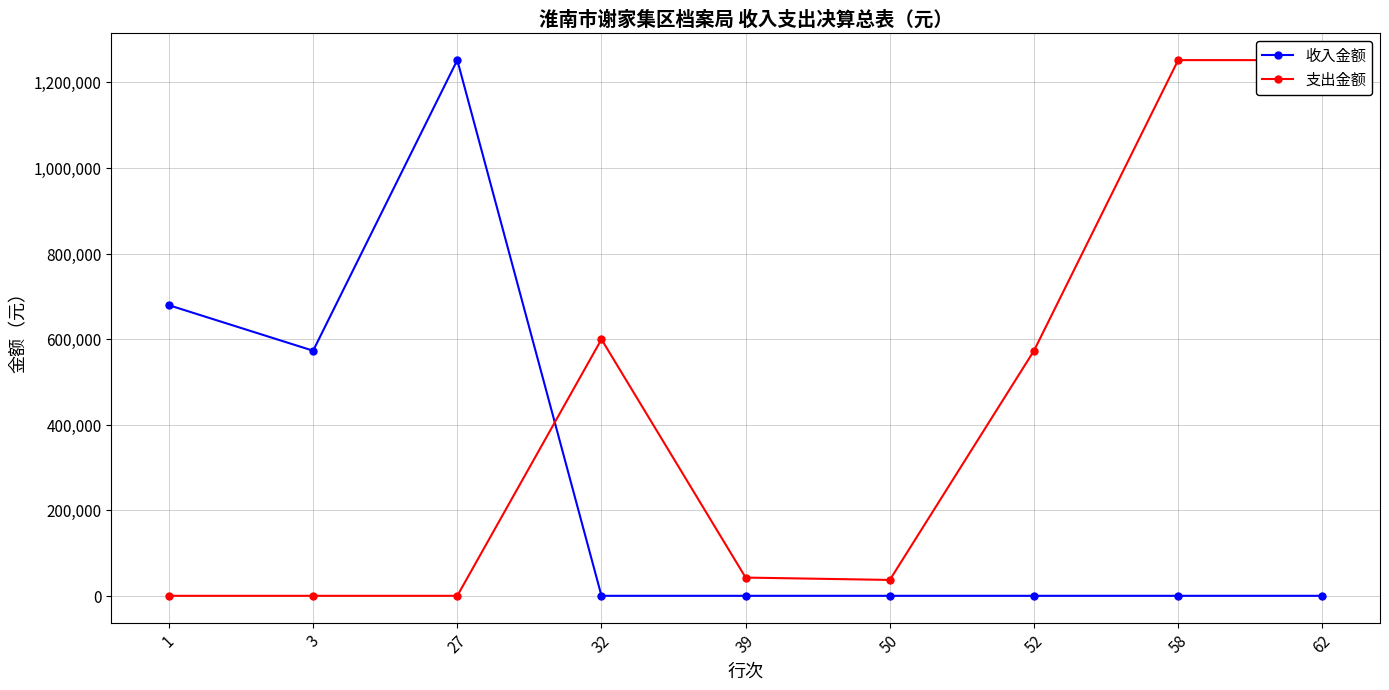

Where do 支出金额 and 收入金额 first cross each other?

27 and 32